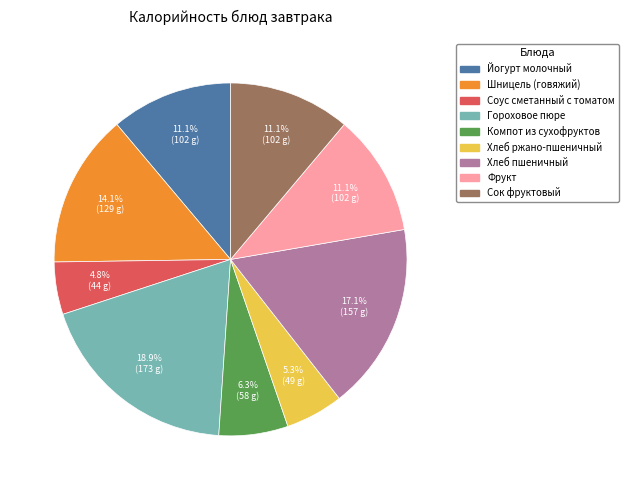

How many segments does this pie chart have?

9